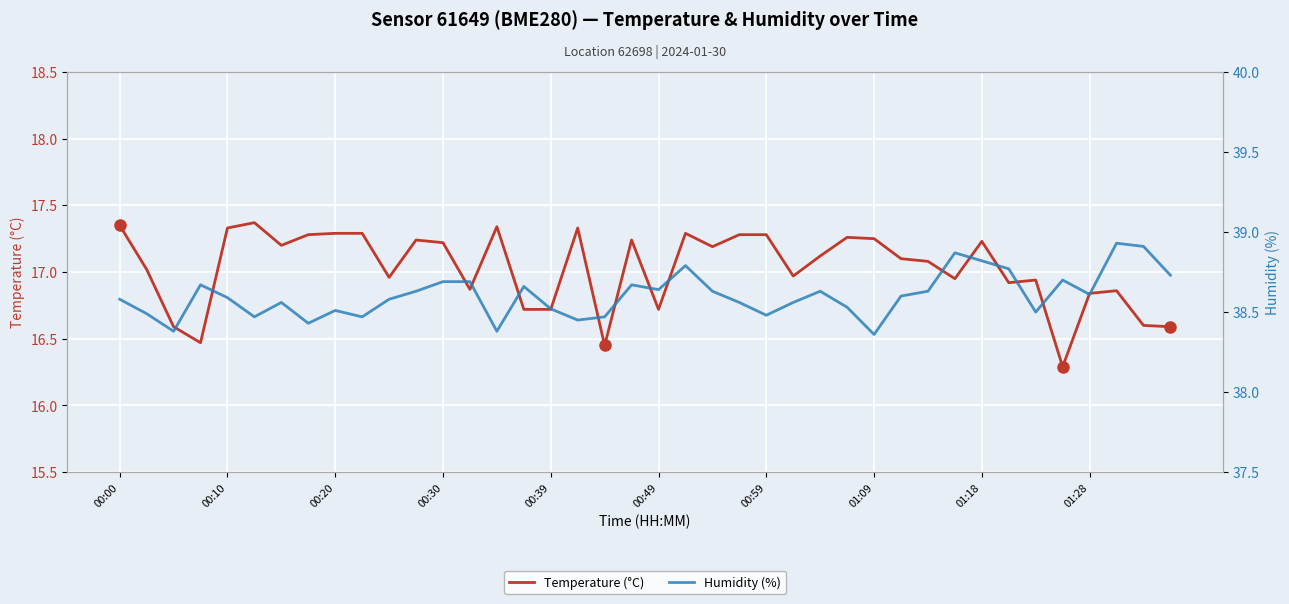

What is the smallest value displayed?

16.3